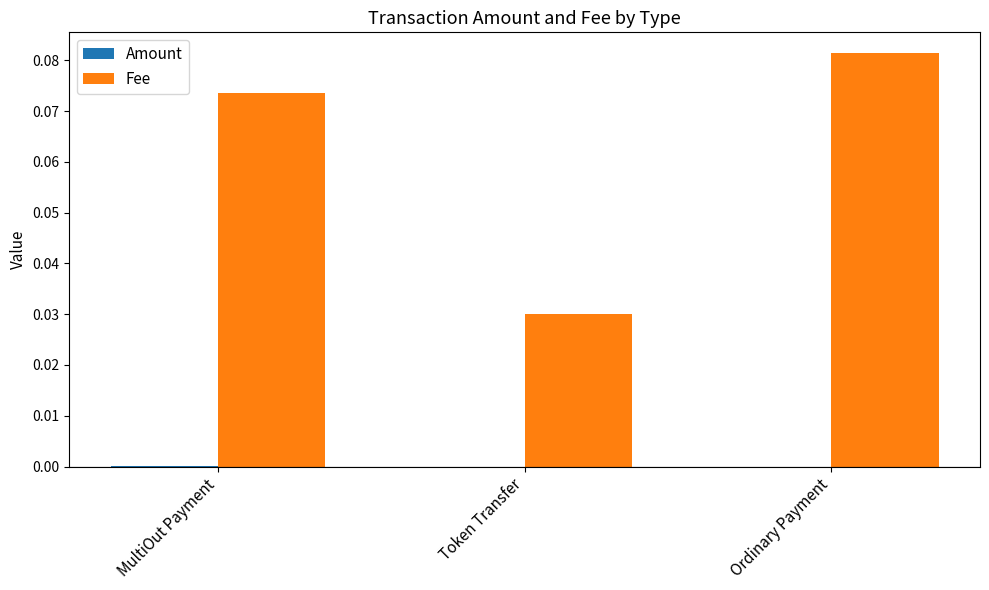

At which category is the sum across all series the highest?

Ordinary Payment